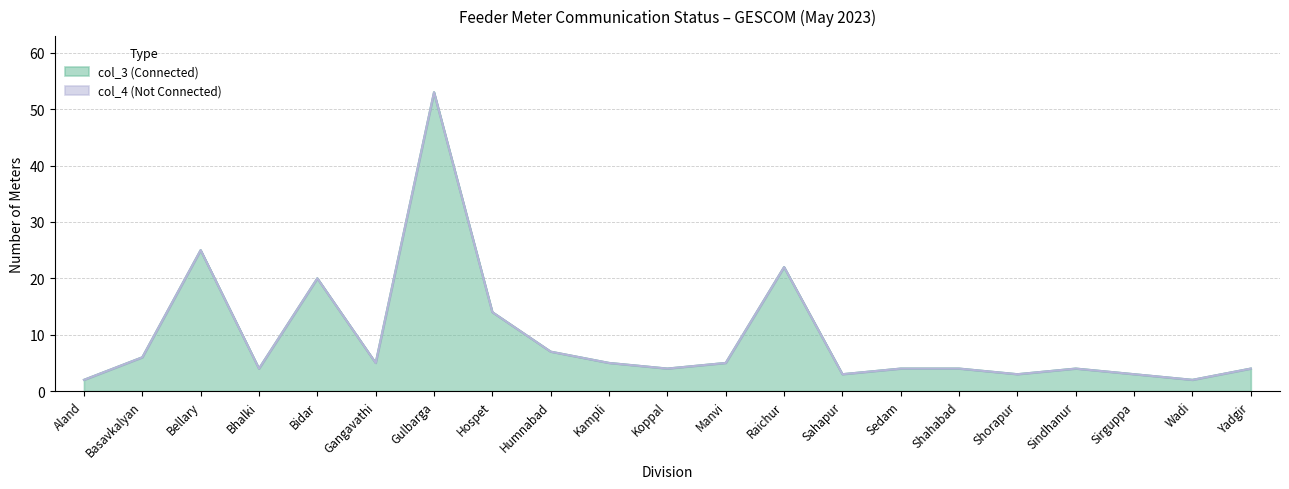

Where is the data nearest to the value 27?

Bellary